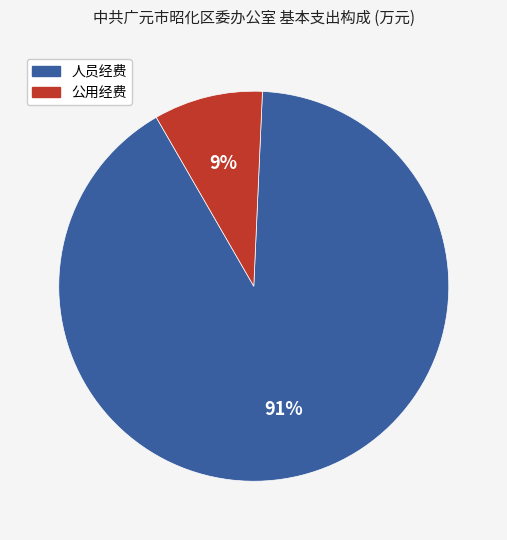

Is the sum of 人员经费 and 公用经费 greater than half?

Yes